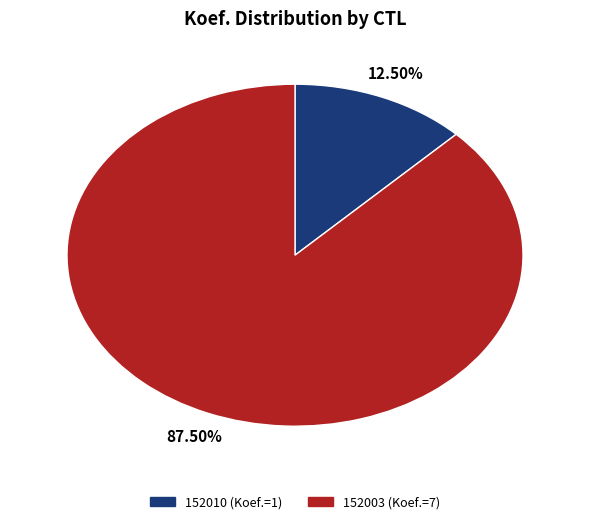

What is the ratio of the value at 152010 to the value at 152003?

0.1